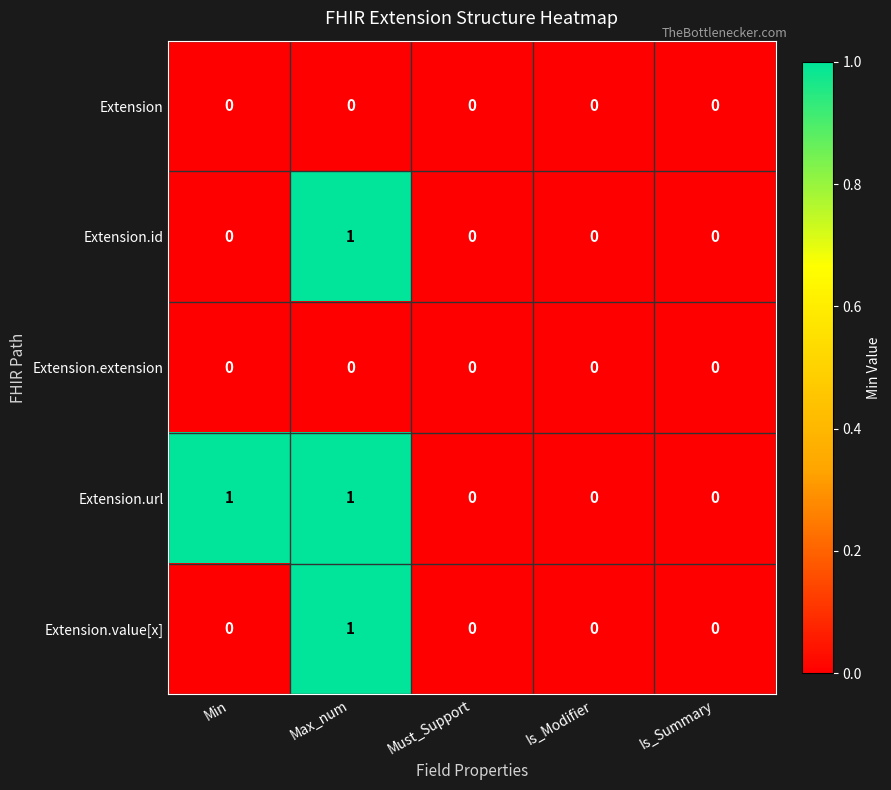

What is the maximum value shown in the chart?

1